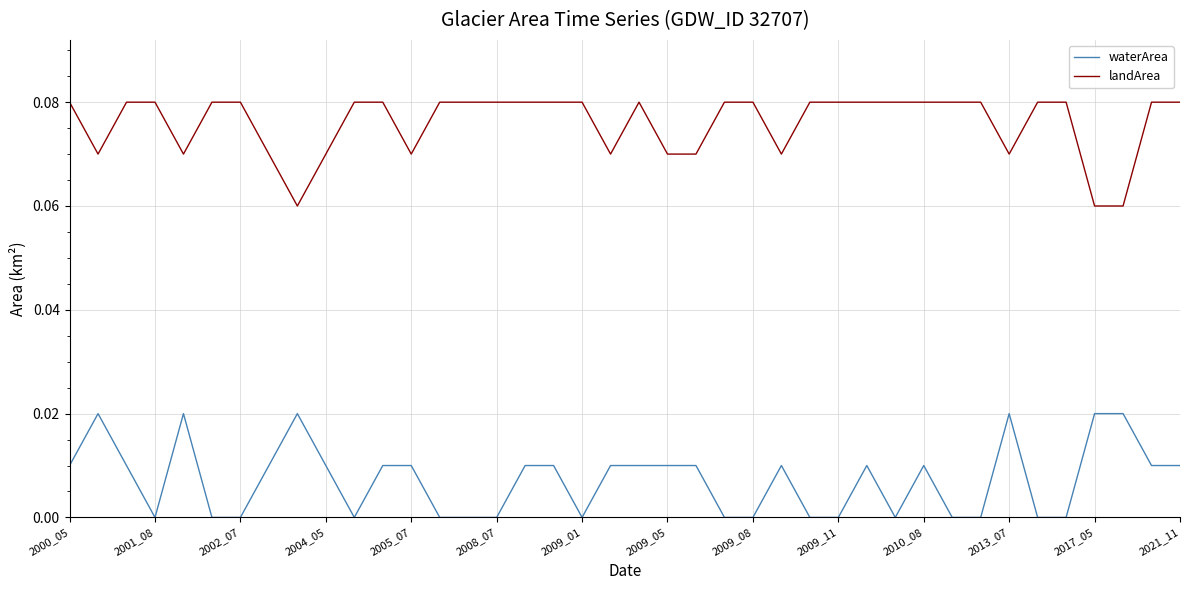

Which series has the largest total across all categories?

landArea